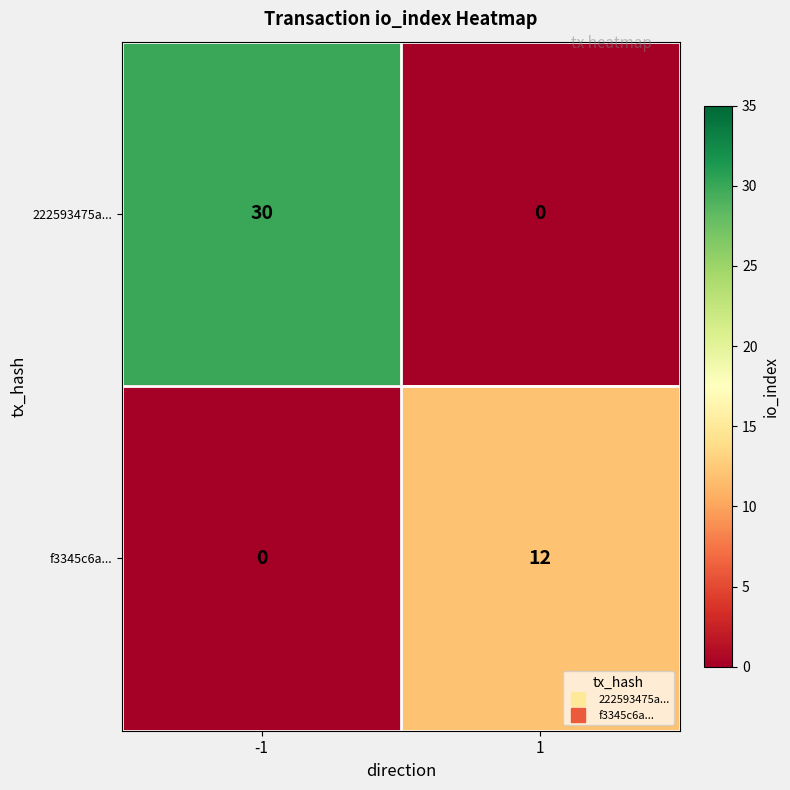

At how many categories does at least one series exceed 21?

1